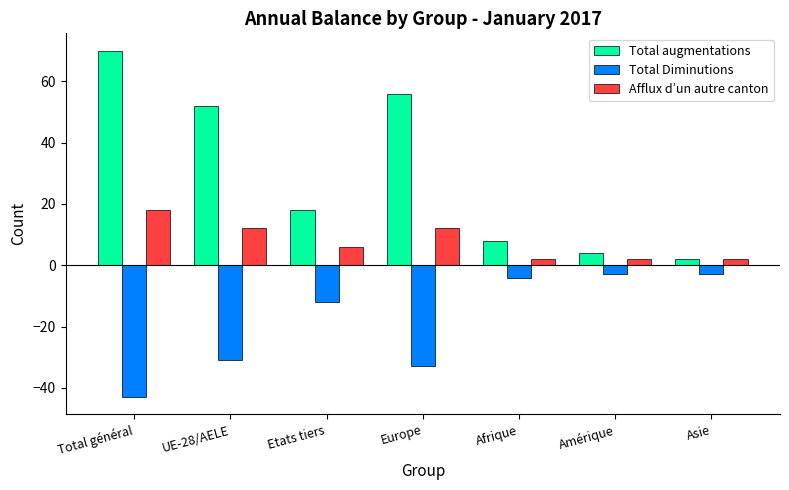

What is the smallest value displayed?

-43